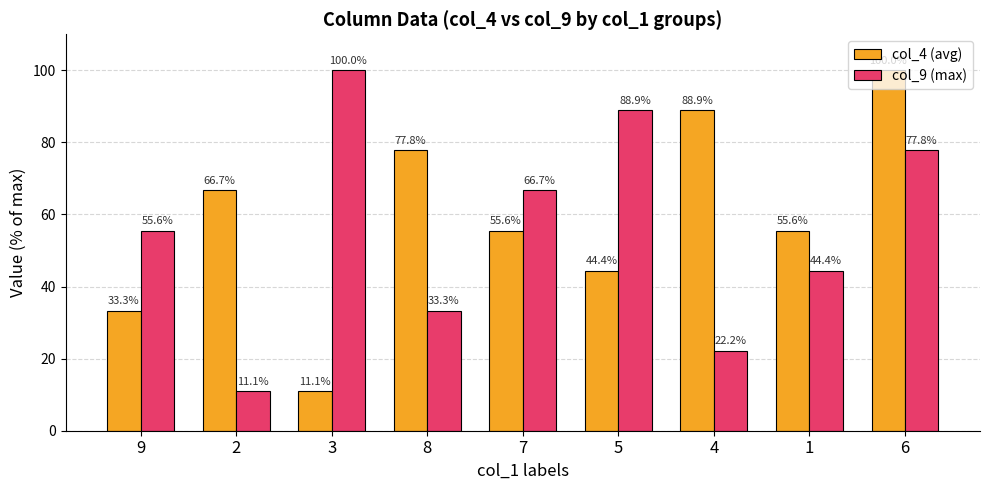

Is it true that col_9 (max) equals 75.4 at 9?

False